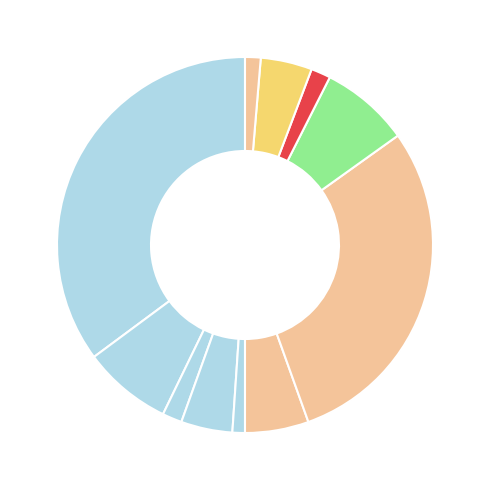

Which slice is the largest?

2 блюдо (Завтрак)